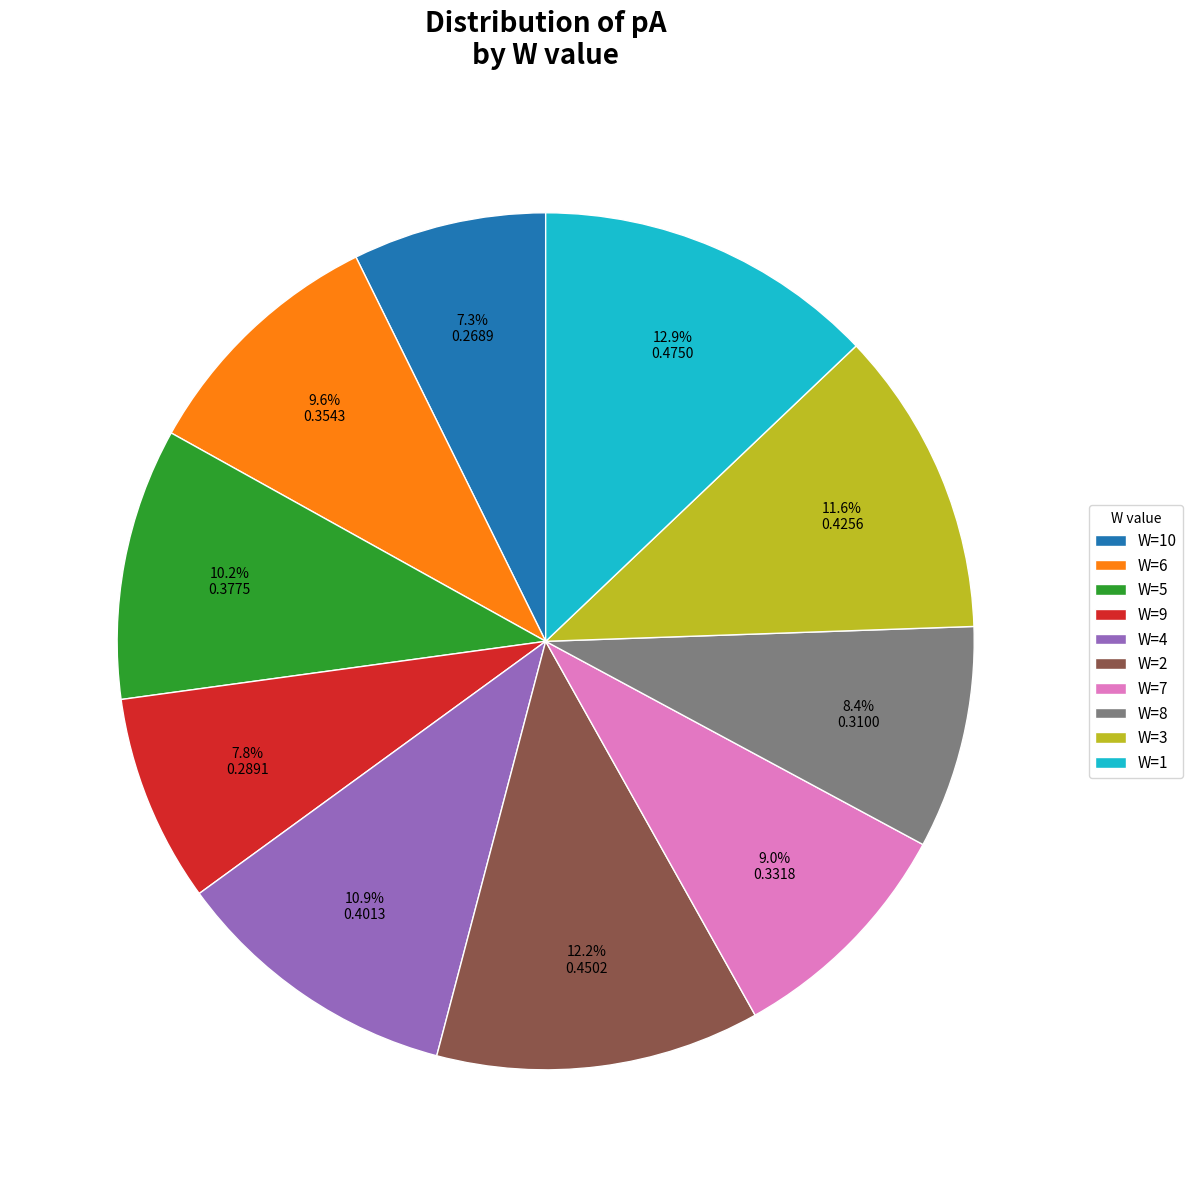

Which slice is the largest?

W=1